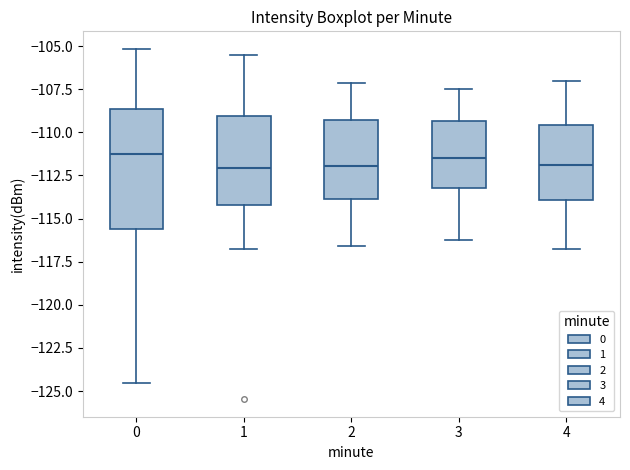

Comparing the boxes themselves (not the whiskers), which one is the tallest?

0